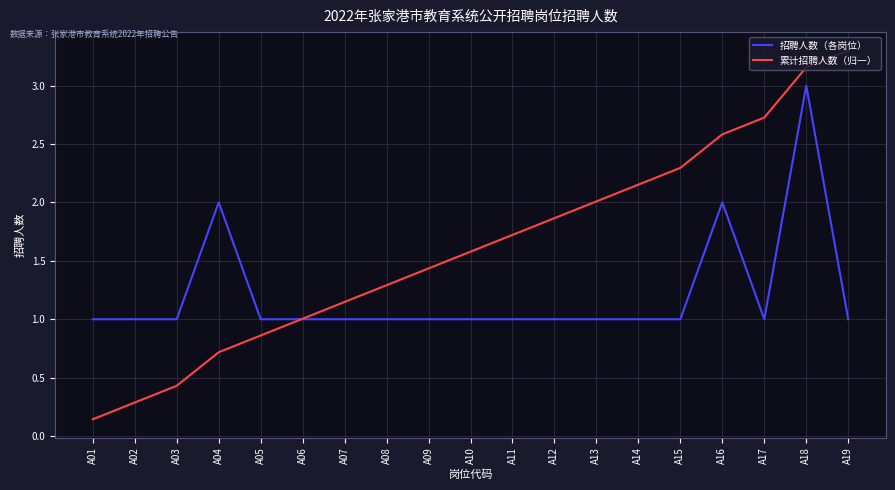

What is the maximum value for 招聘人数（各岗位）?

3.0